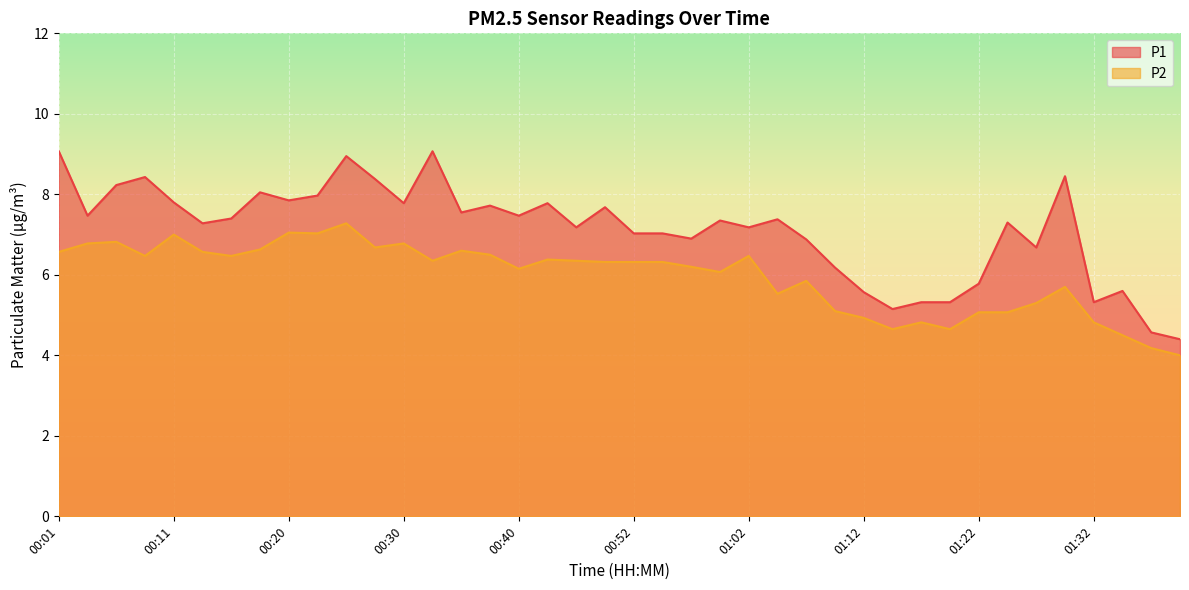

True or false: P1 and P2 cross at least once.

False